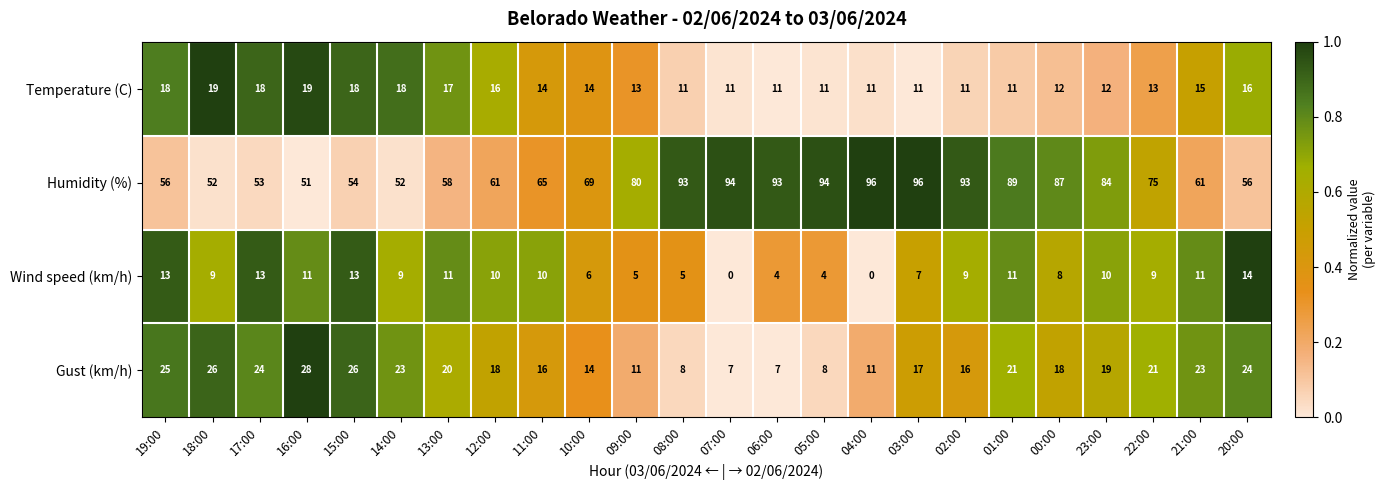

The Humidity (%) series shows 23 at 16:00. True or false?

False